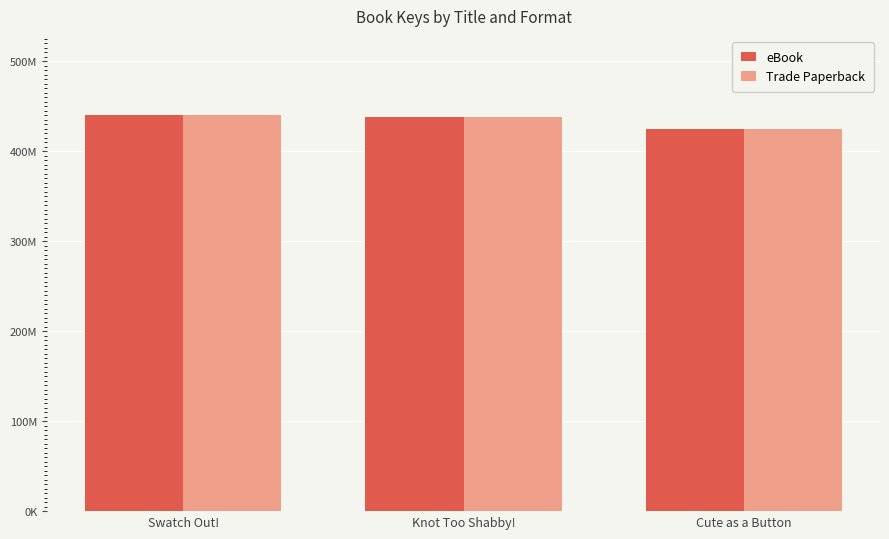

Are the bars grouped side by side (vs. stacked)?

Yes